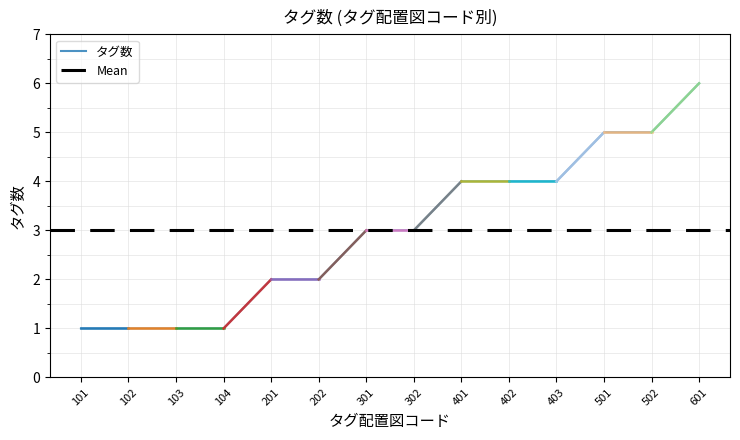

Reading left to right, extract all data points from this chart.

101=1	102=1	103=1	104=1	201=2	202=2	301=3	302=3	401=4	402=4	403=4	501=5	502=5	601=6